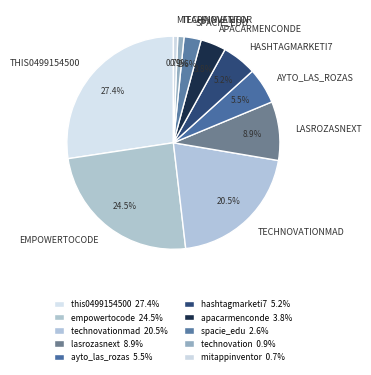

Rank the categories by value from highest to lowest.

this0499154500, empowertocode, technovationmad, lasrozasnext, ayto_las_rozas, hashtagmarketi7, apacarmenconde, spacie_edu, technovation, mitappinventor